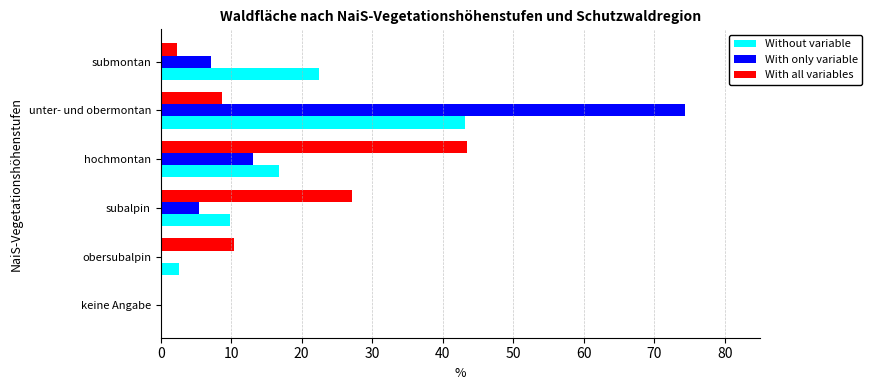

What is the approximate value of With only variable at hochmontan?

13.1